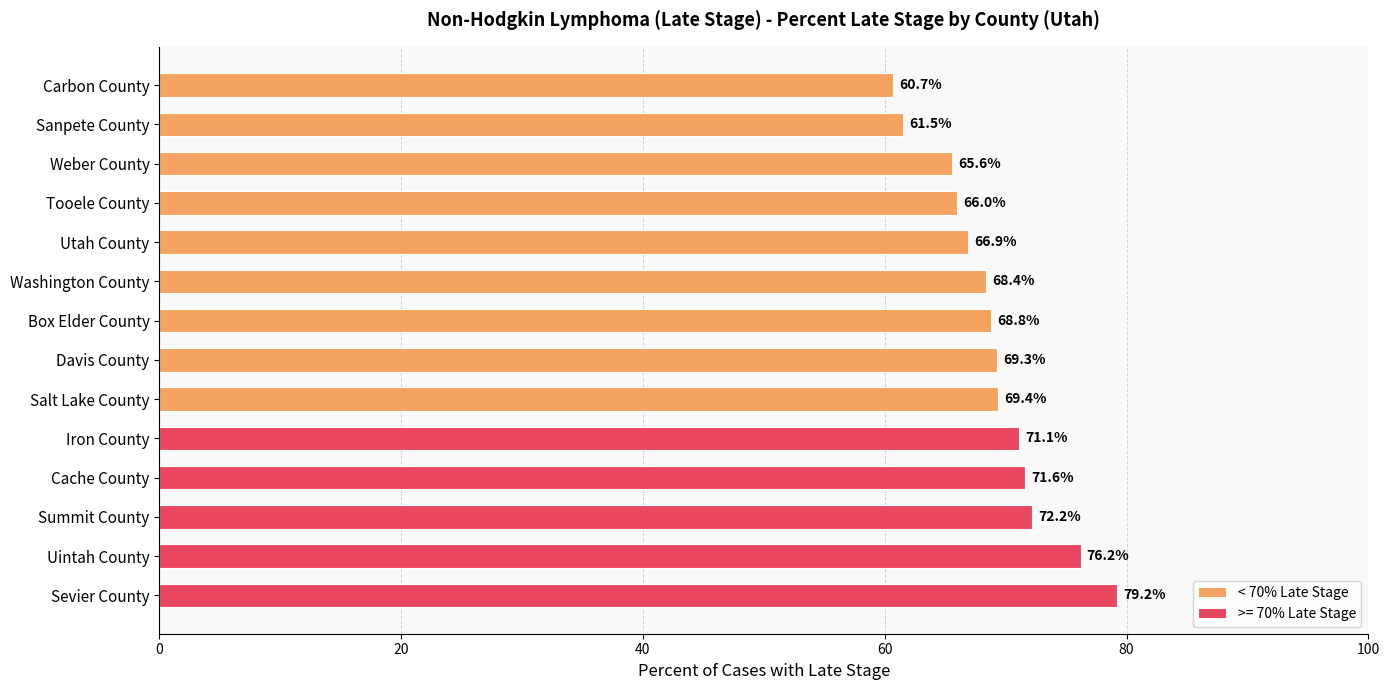

What is the sum of all values?

966.9